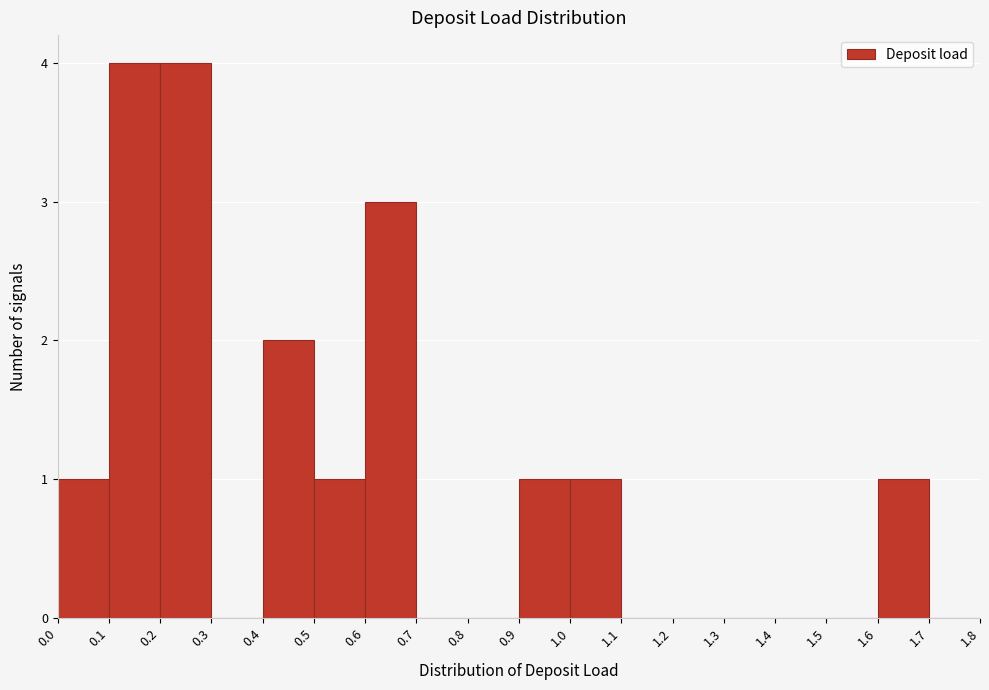

How tall is the bar that spans 0.6 to 0.7 on the x-axis? The values are not printed on the chart, so give them approximately, as read against the axis.

3